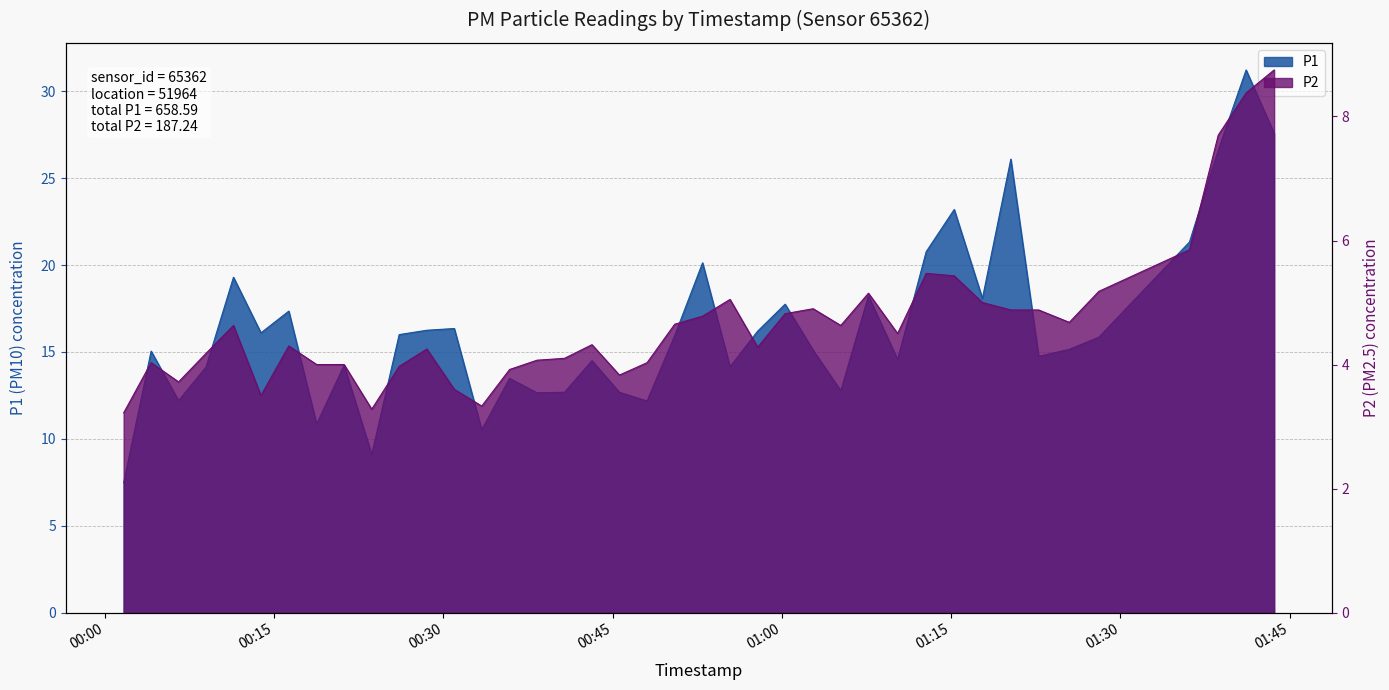

Which series has the widest spread of values?

P1